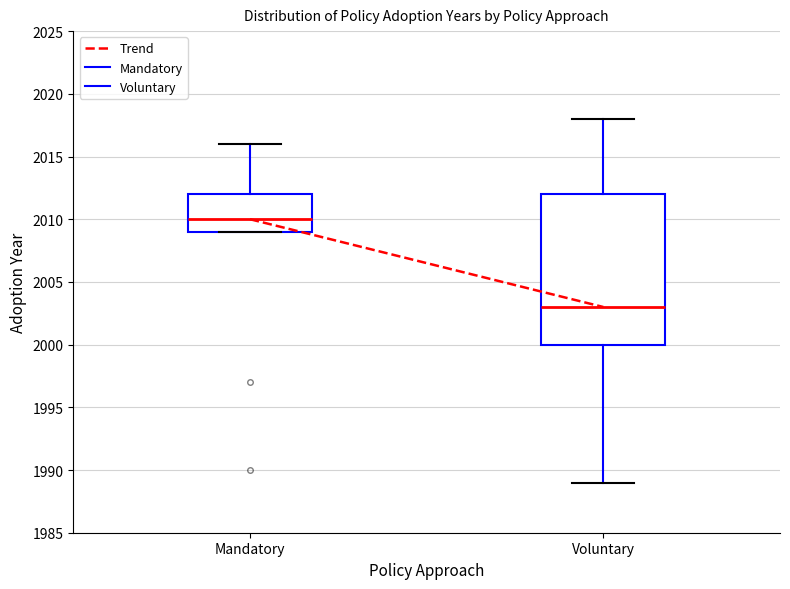

Where does the upper whisker of the box for Voluntary end on the y-axis? The values are not printed on the chart, so give them approximately, as read against the axis.

2018